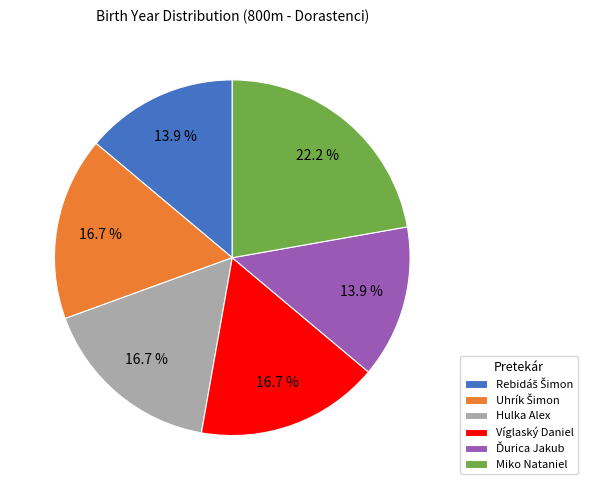

What percentage is NOT represented by Hulka Alex?

83.3%